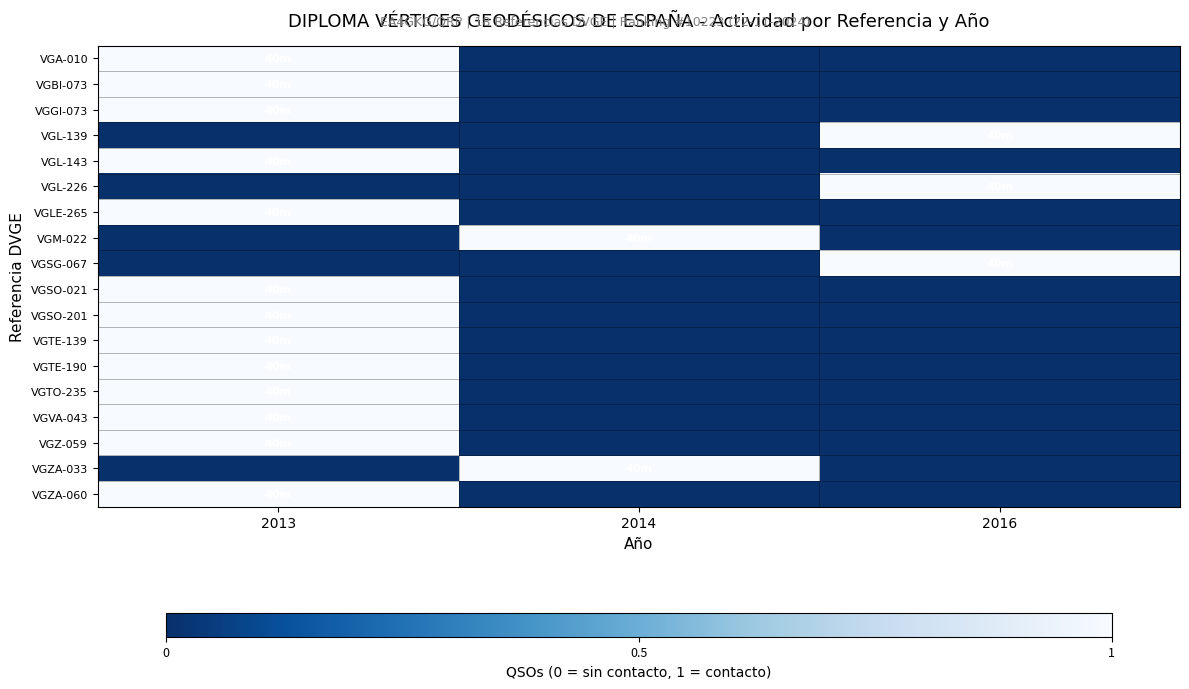

Which series has the largest range (max minus min)?

row_0